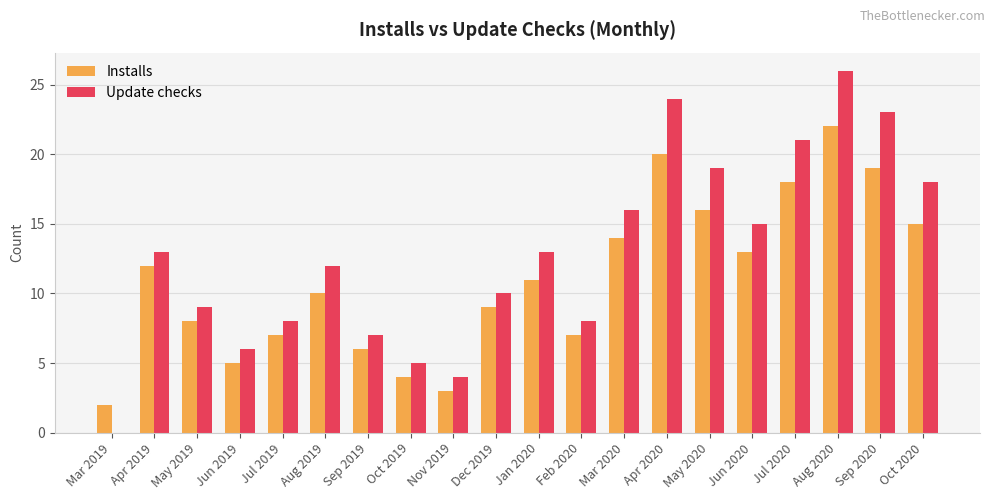

What is the sum of the Update checks values at Jan 2020 and Jul 2020?

34